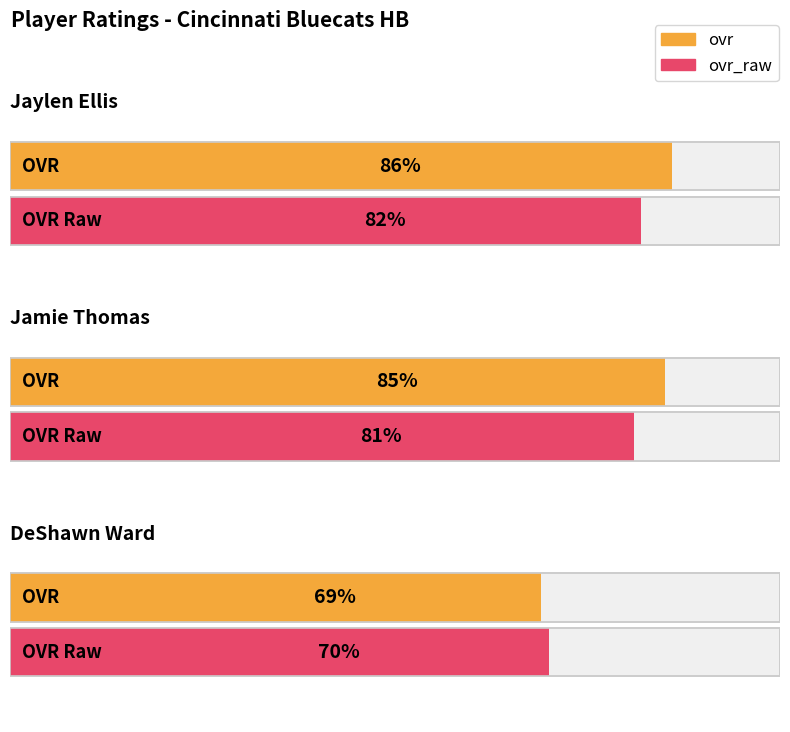

What is the difference between the maximum and second lowest values in the ovr series?

1